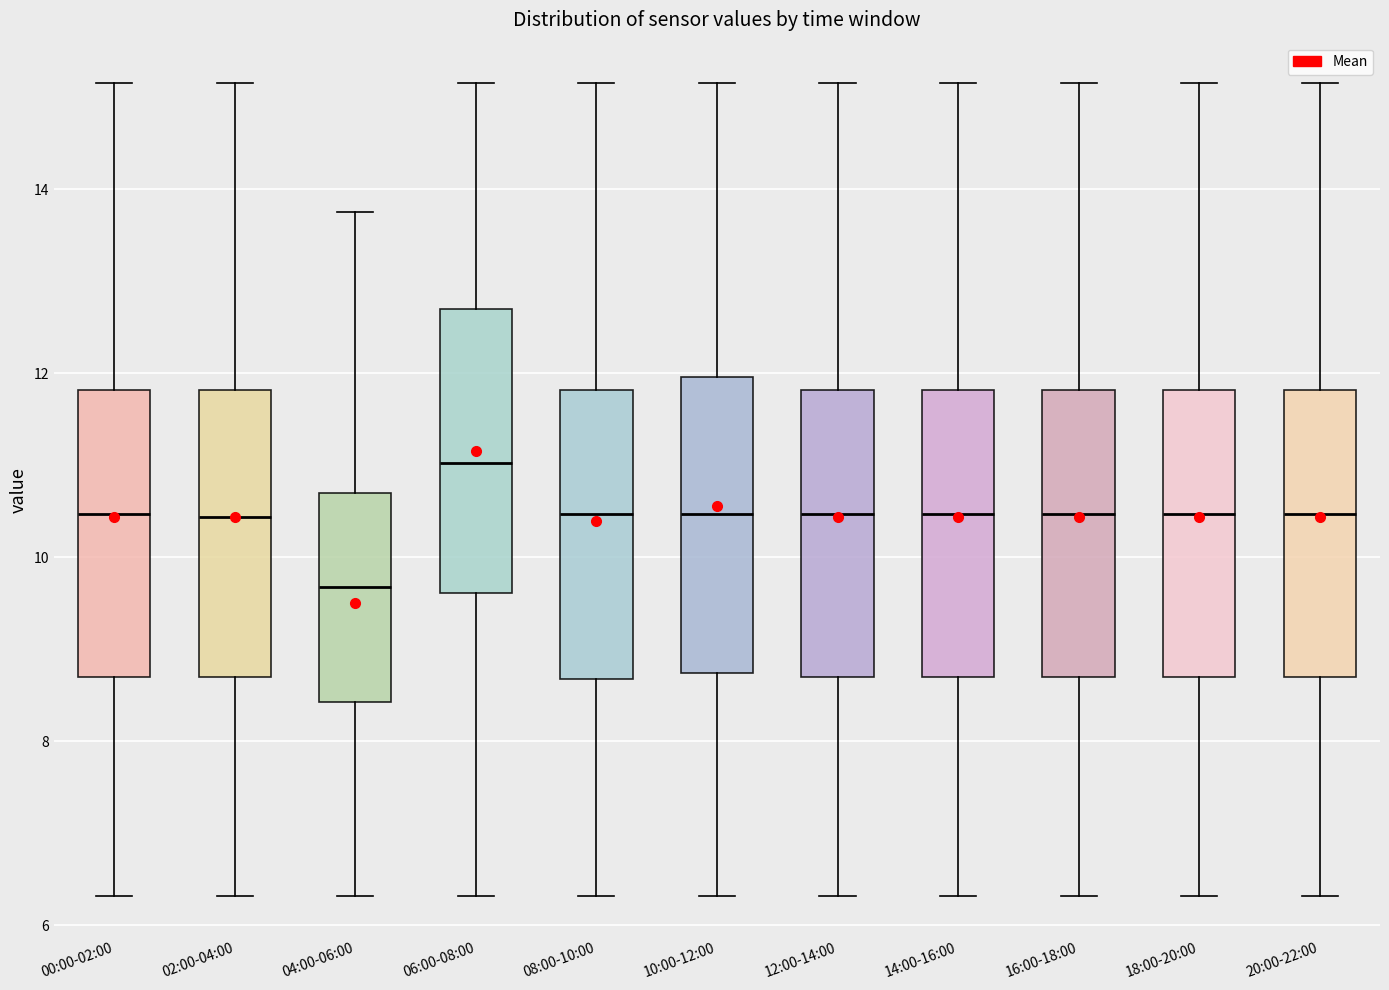

Reading left to right, transcribe this box plot: for each box, give where its median line is, the range the box spans, and where its two whiskers end, as read against the y-axis. The values are not printed on the chart, so give them approximately, as read against the axis.

00:00-02:00: median 10.4, box 8.8 to 11.8, whiskers 6.4 to 15.2
02:00-04:00: median 10.4, box 8.8 to 11.8, whiskers 6.4 to 15.2
04:00-06:00: median 9.6, box 8.4 to 10.8, whiskers 6.4 to 13.8
06:00-08:00: median 11.0, box 9.6 to 12.8, whiskers 6.4 to 15.2
08:00-10:00: median 10.4, box 8.6 to 11.8, whiskers 6.4 to 15.2
10:00-12:00: median 10.4, box 8.8 to 12.0, whiskers 6.4 to 15.2
12:00-14:00: median 10.4, box 8.8 to 11.8, whiskers 6.4 to 15.2
14:00-16:00: median 10.4, box 8.8 to 11.8, whiskers 6.4 to 15.2
16:00-18:00: median 10.4, box 8.8 to 11.8, whiskers 6.4 to 15.2
18:00-20:00: median 10.4, box 8.8 to 11.8, whiskers 6.4 to 15.2
20:00-22:00: median 10.4, box 8.8 to 11.8, whiskers 6.4 to 15.2